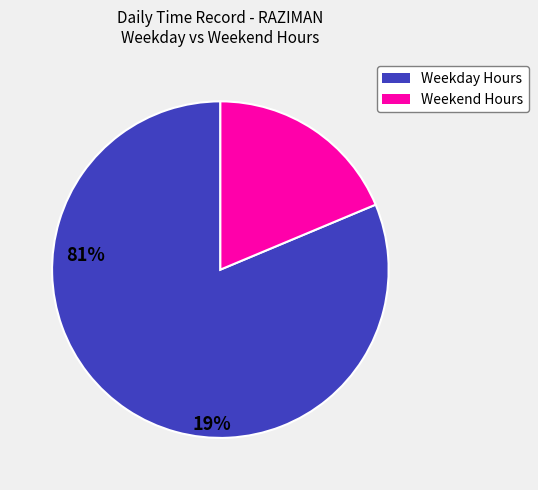

Which slice represents more than half of the pie?

Weekday Hours